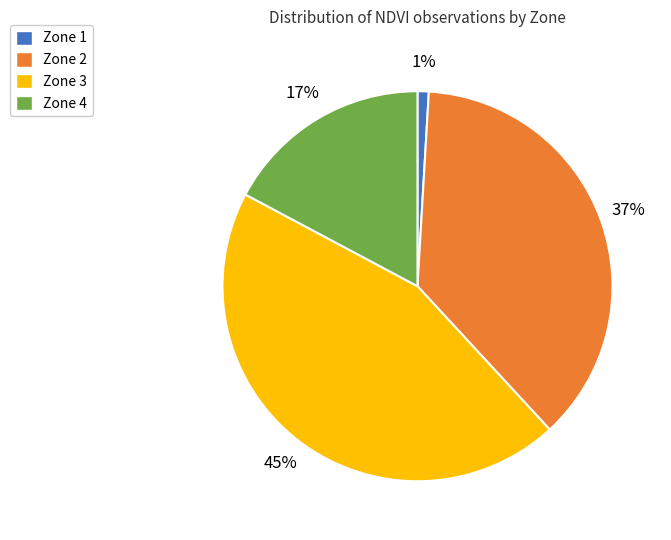

Which category has the smallest portion of the pie?

Zone 1